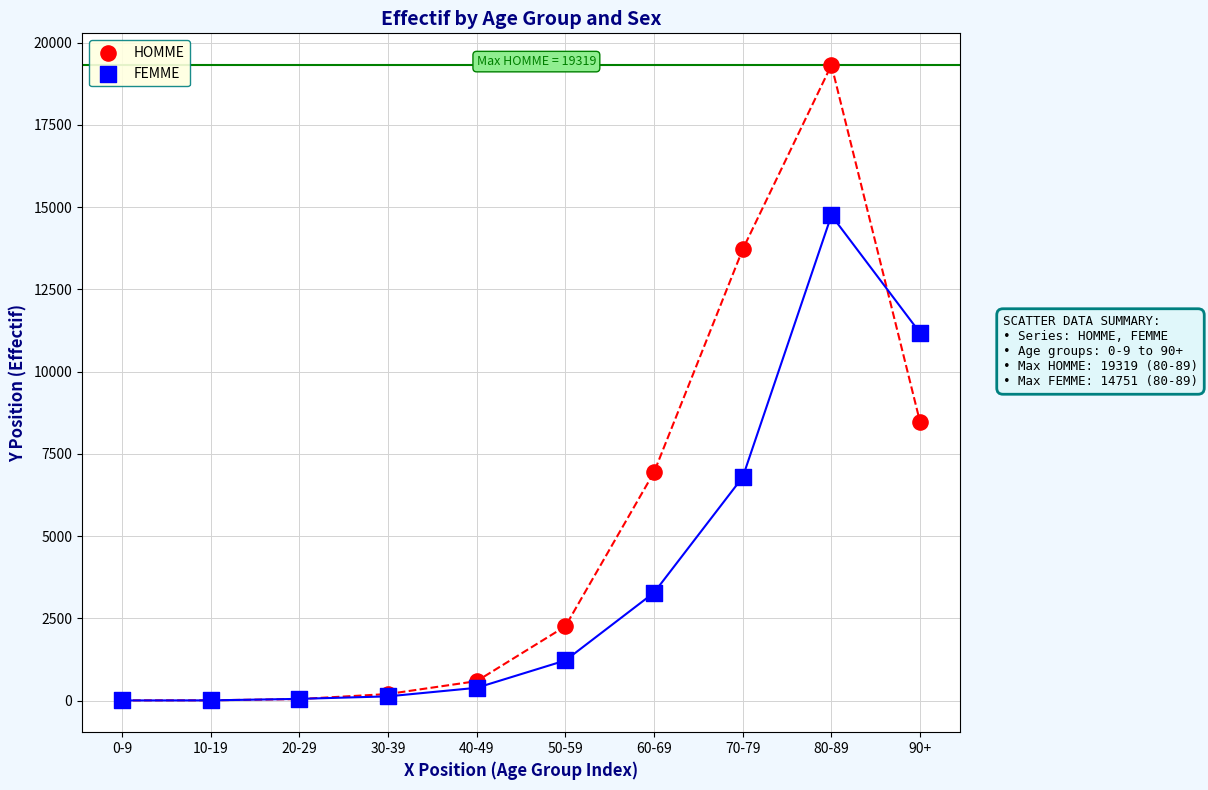

Across all series, what Y value is closest to 9661?

8464